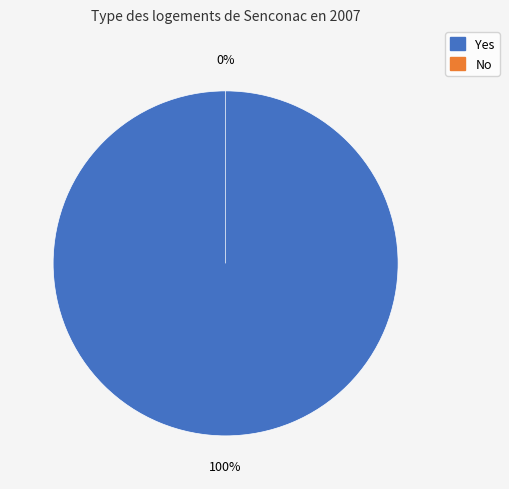

What is the largest slice in the pie chart?

Yes